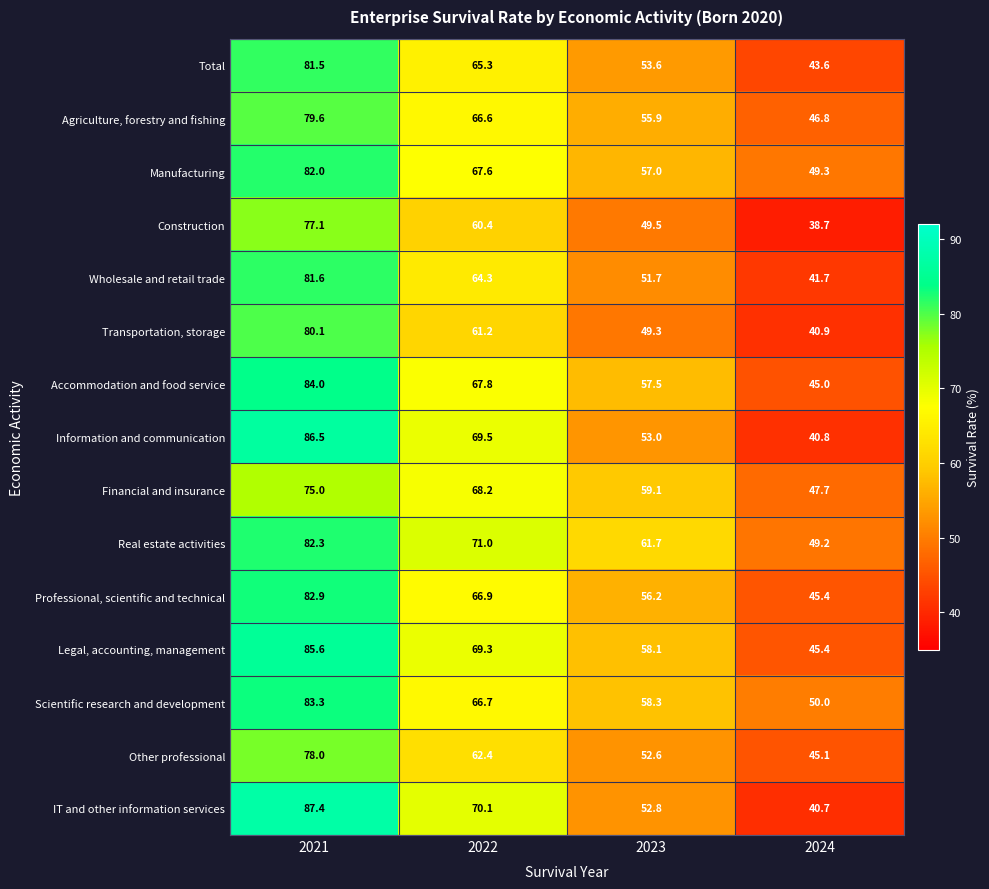

What is the sum of all IT and other information services values?

251.0